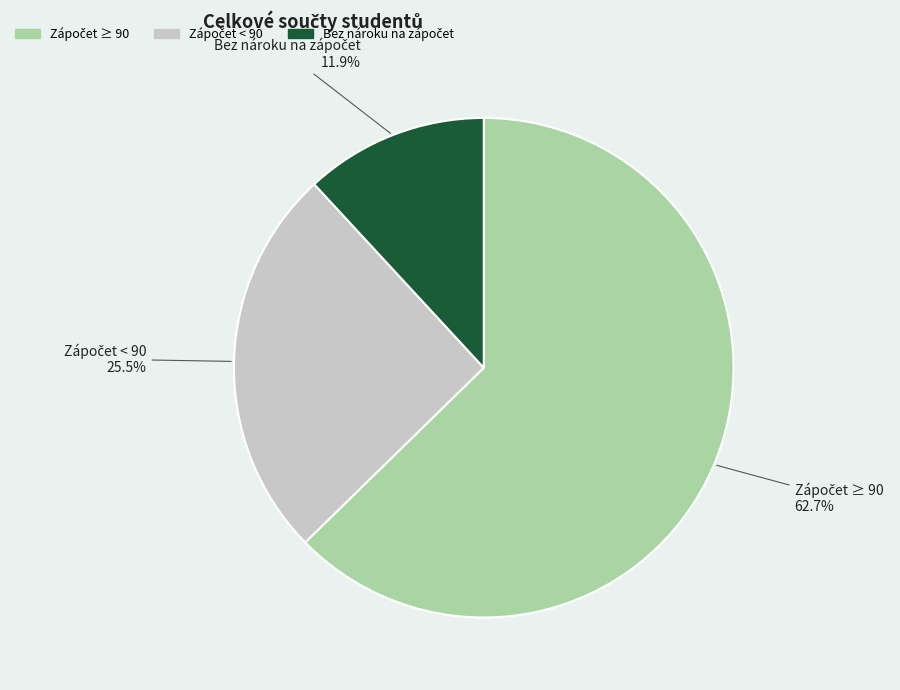

How many slices are in this pie chart?

3